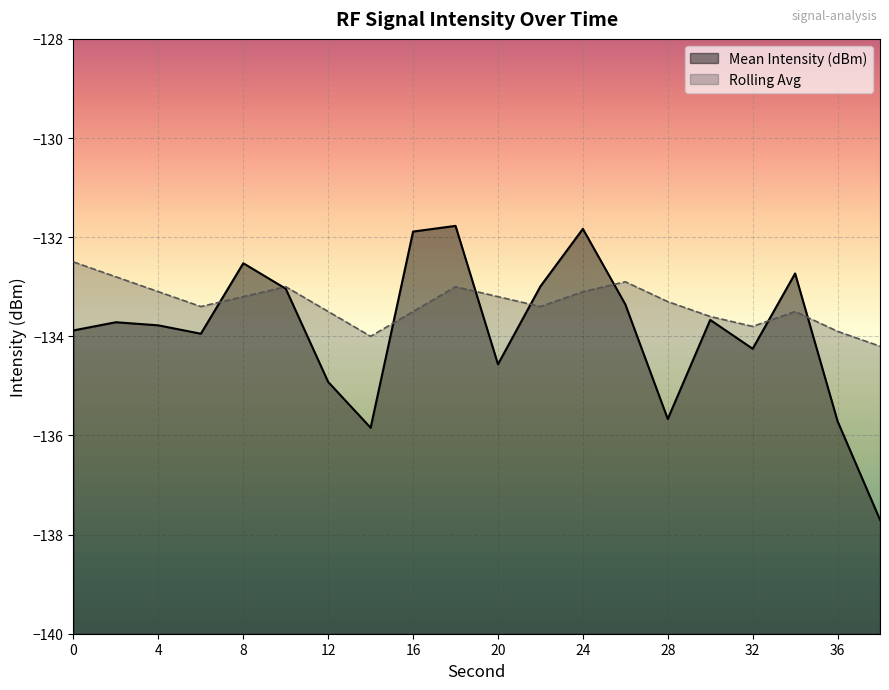

Where do Mean Intensity (dBm) and Rolling Avg first cross each other?

6 and 8